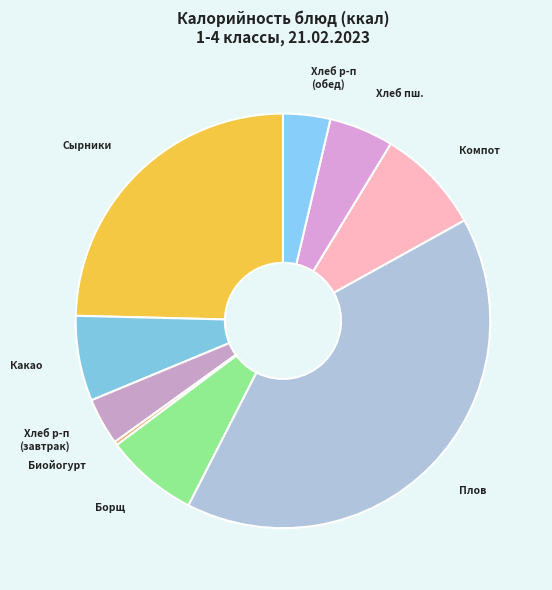

Which category has the biggest portion of the pie?

Плов